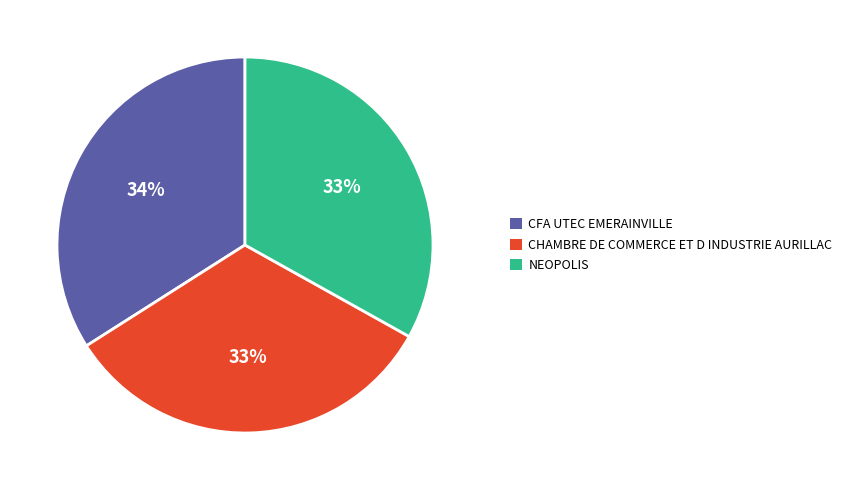

Which category has the biggest portion of the pie?

CFA UTEC EMERAINVILLE